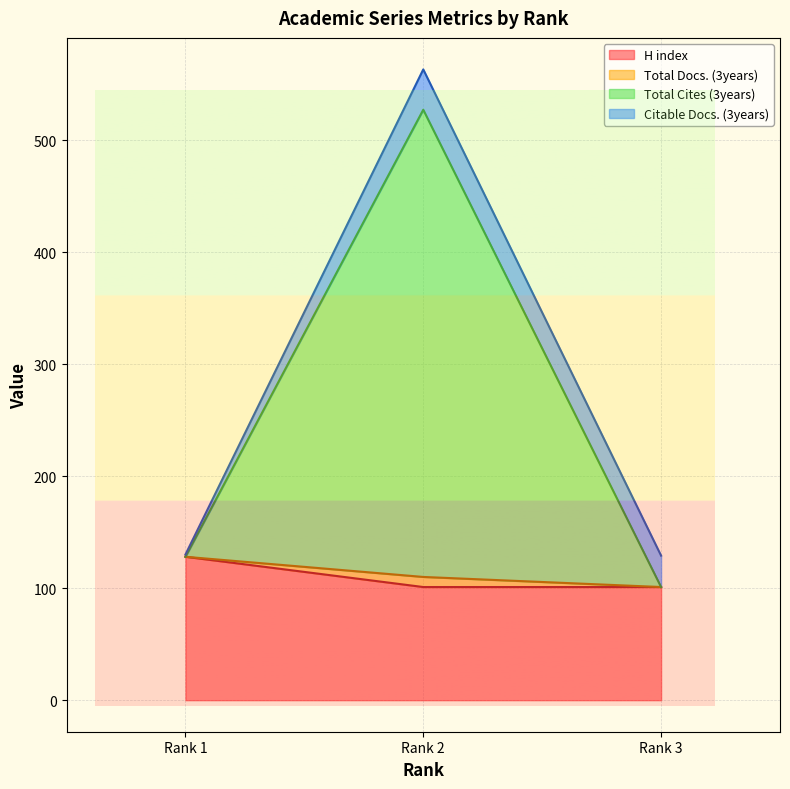

The value of H index at Rank 2 is 170. True or false?

False